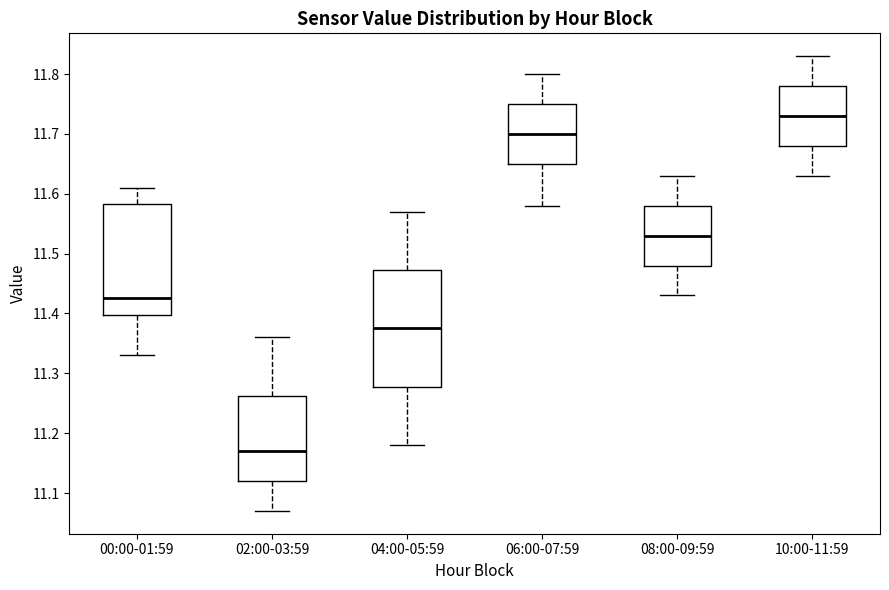

Reading left to right, read every box against the y-axis: the position of its median line, the range the box covers, and the ends of its whiskers. The values are not printed on the chart, so give them approximately, as read against the axis.

00:00-01:59: median 11.43, box 11.40 to 11.58, whiskers 11.33 to 11.61
02:00-03:59: median 11.17, box 11.12 to 11.26, whiskers 11.07 to 11.36
04:00-05:59: median 11.38, box 11.28 to 11.47, whiskers 11.18 to 11.57
06:00-07:59: median 11.70, box 11.65 to 11.75, whiskers 11.58 to 11.80
08:00-09:59: median 11.53, box 11.48 to 11.58, whiskers 11.43 to 11.63
10:00-11:59: median 11.73, box 11.68 to 11.78, whiskers 11.63 to 11.83